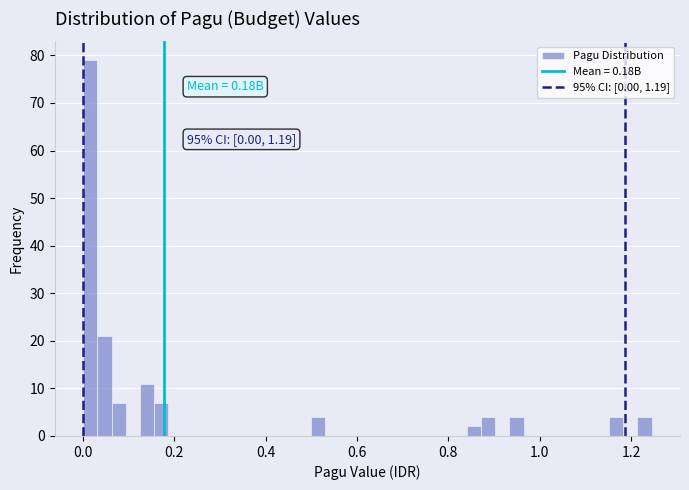

Read against the x-axis, roughly where is the centre of the tallest bar?

0.02